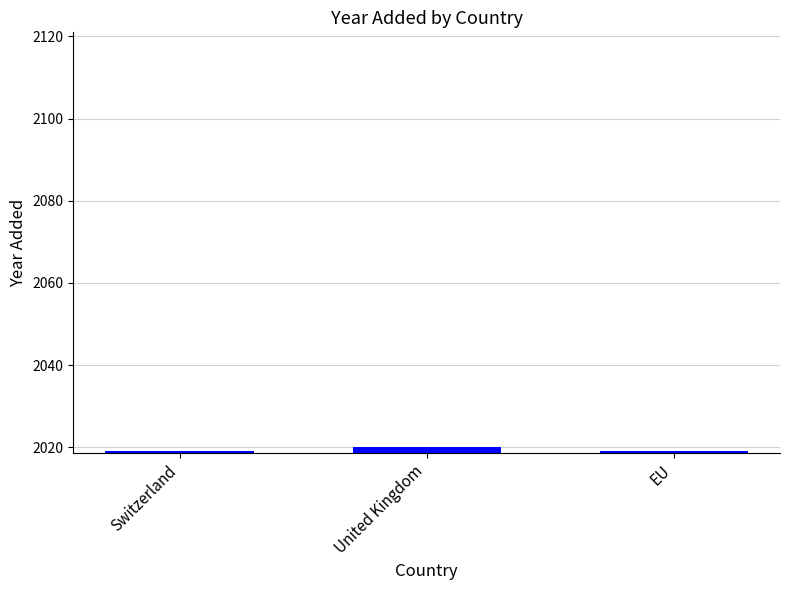

Reading left to right, transcribe all the data shown in this chart.

Switzerland=2019	United Kingdom=2020	EU=2019